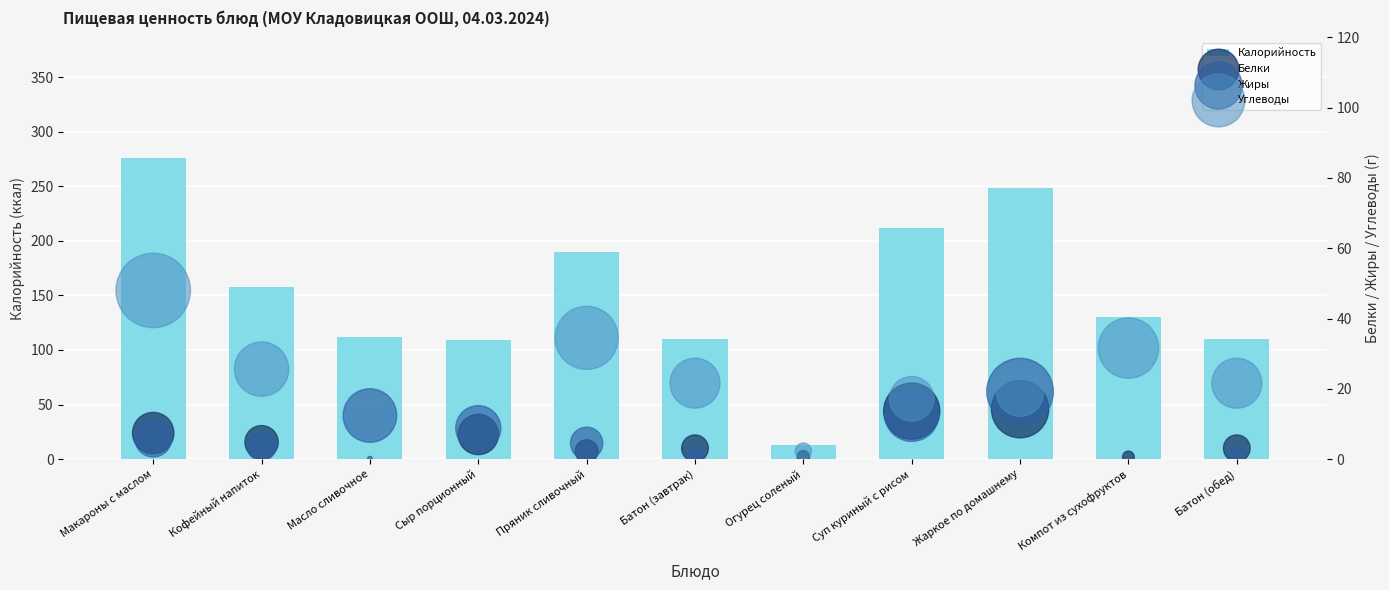

Is the value of Белки at Жаркое по домашнему greater than the value of Углеводы at Компот из сухофруктов?

No